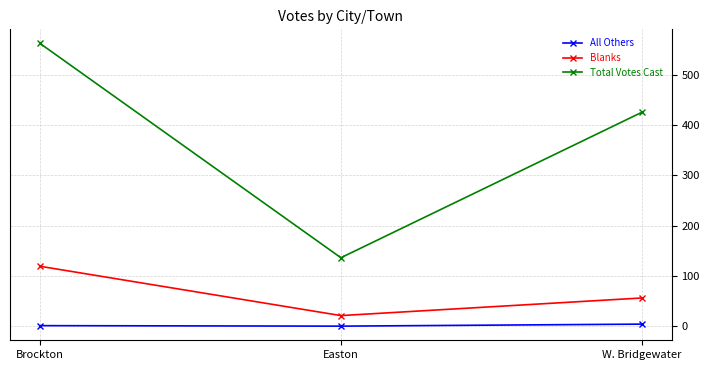

How many data points in Blanks are less than 56?

1